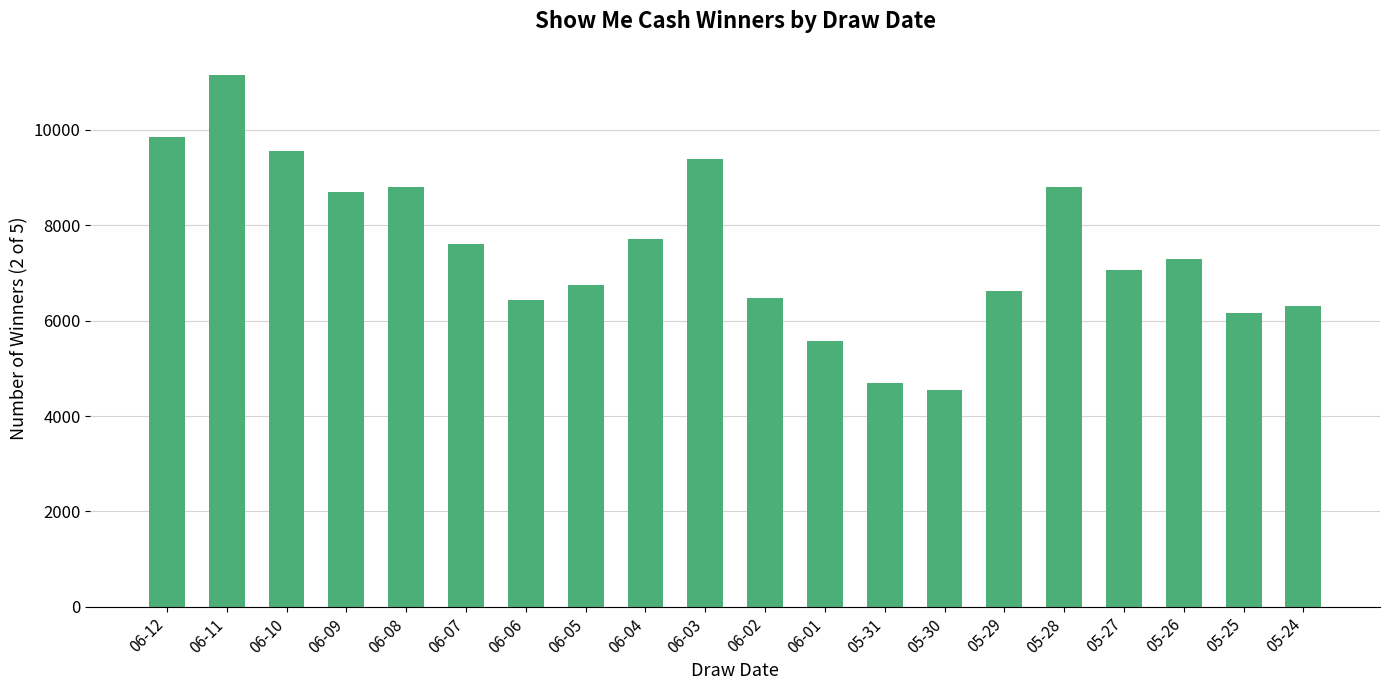

How many bars are there in total?

20